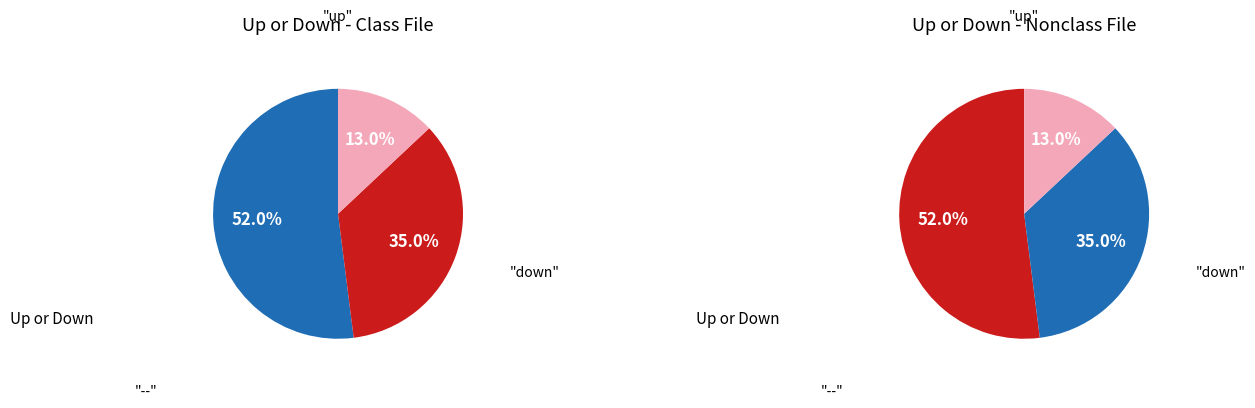

Between - and up, which is larger?

up